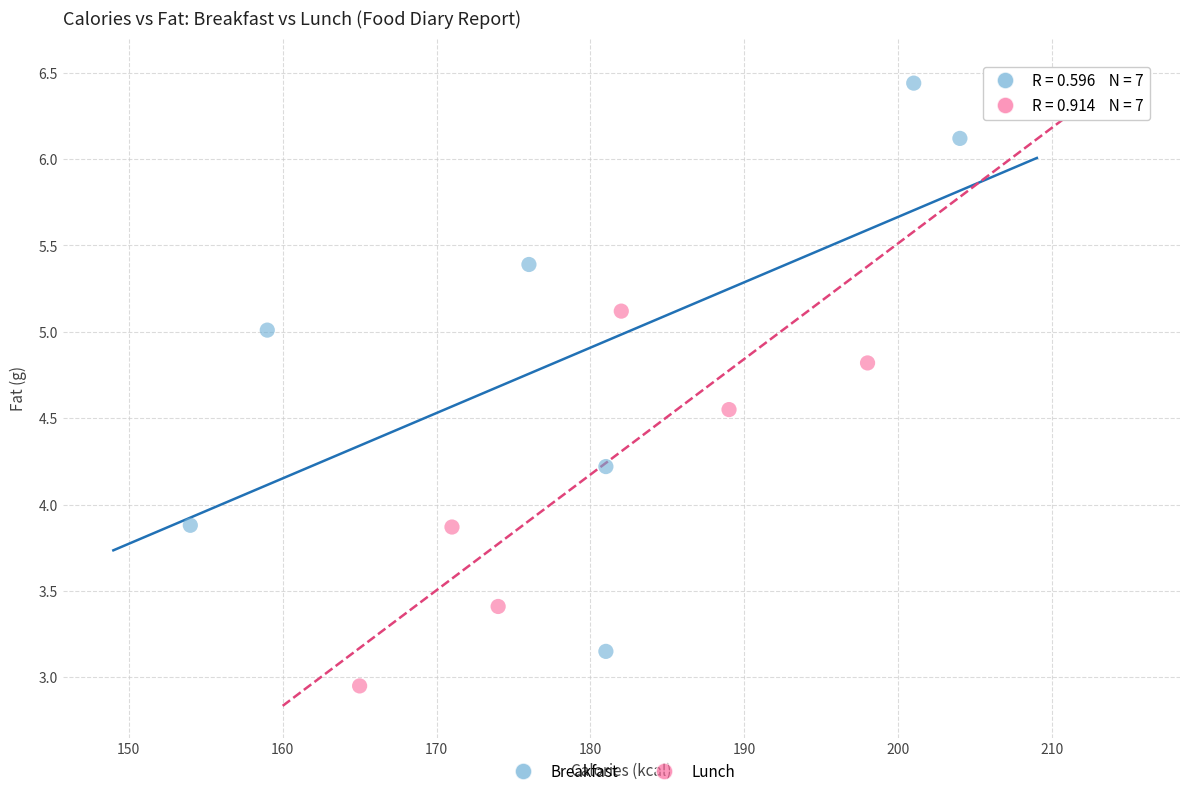

Which series contains the lowest Y value?

Lunch